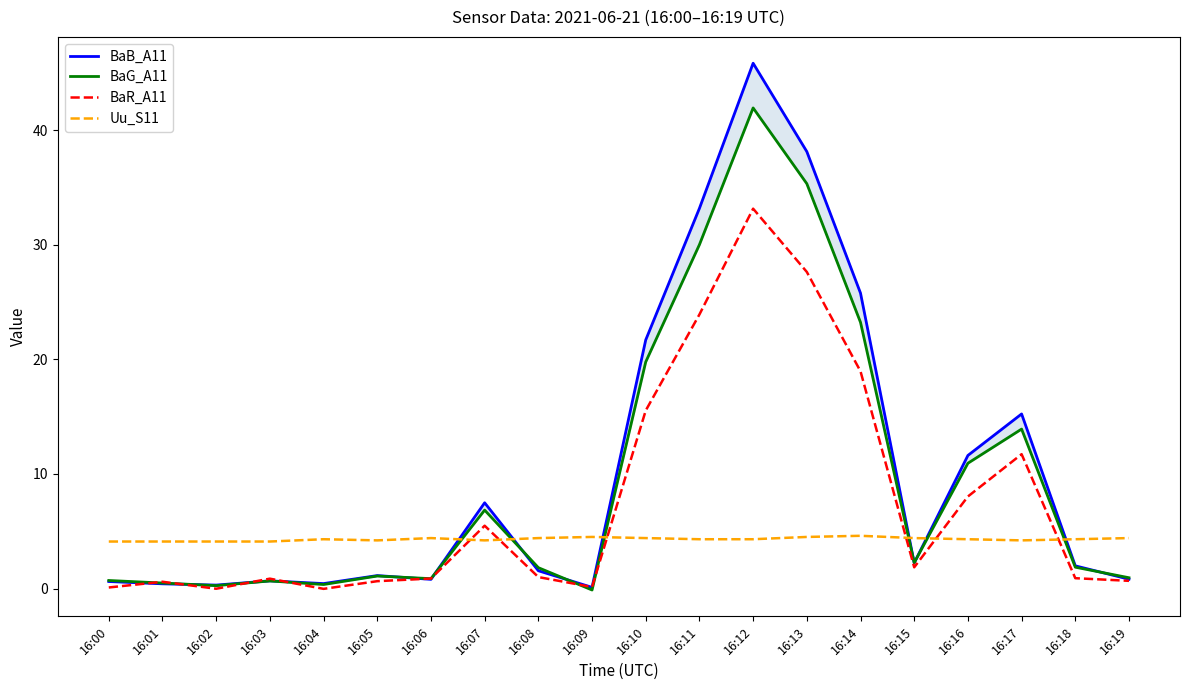

Which series ends up on top after the final intersection of Uu_S11 and BaG_A11?

Uu_S11